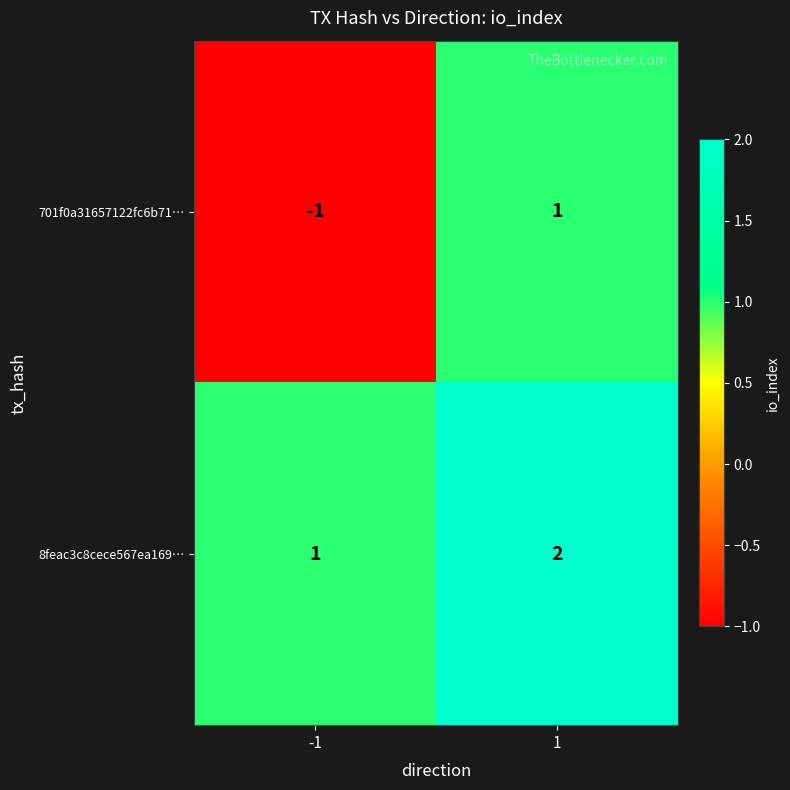

List the series in order of their peak value, lowest first.

701f0a31657122fc6b71…, 8feac3c8cece567ea169…